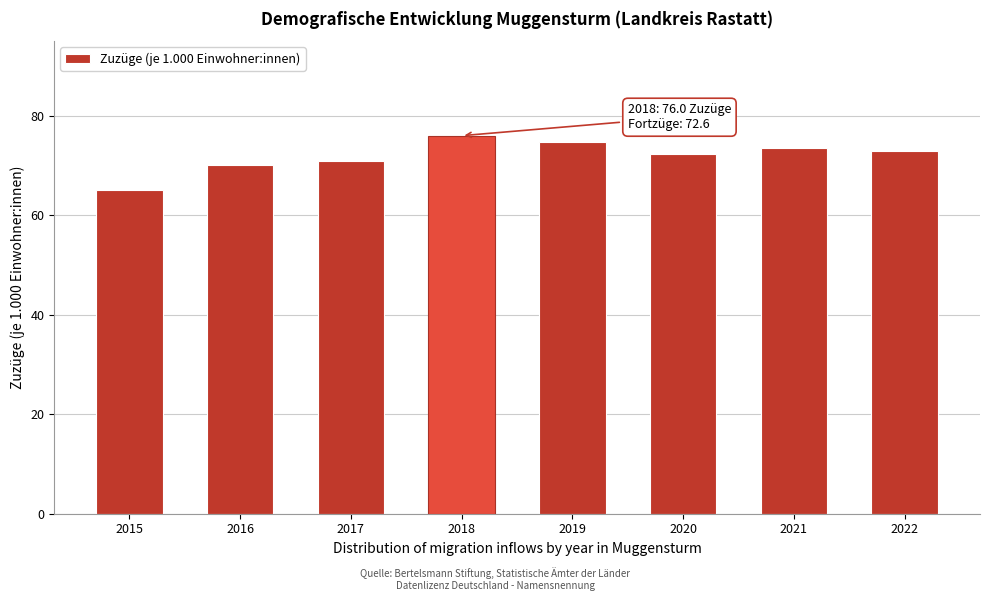

Reading left to right, extract all data points from this chart.

2015=65.1	2016=70.1	2017=71.0	2018=76.0	2019=74.7	2020=72.4	2021=73.6	2022=73.0